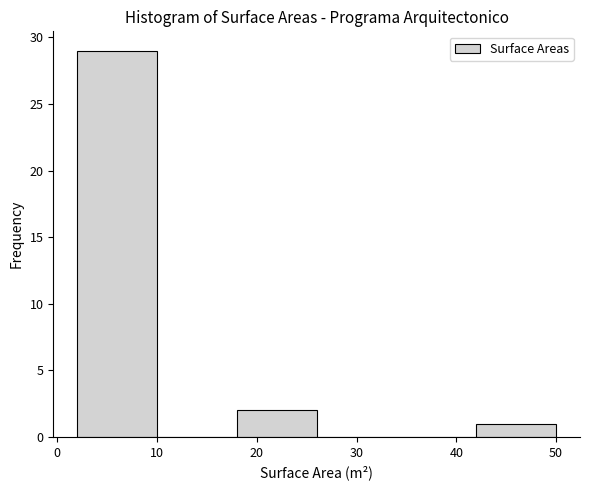

How tall is the bar that spans 2 to 10 on the x-axis? The values are not printed on the chart, so give them approximately, as read against the axis.

29